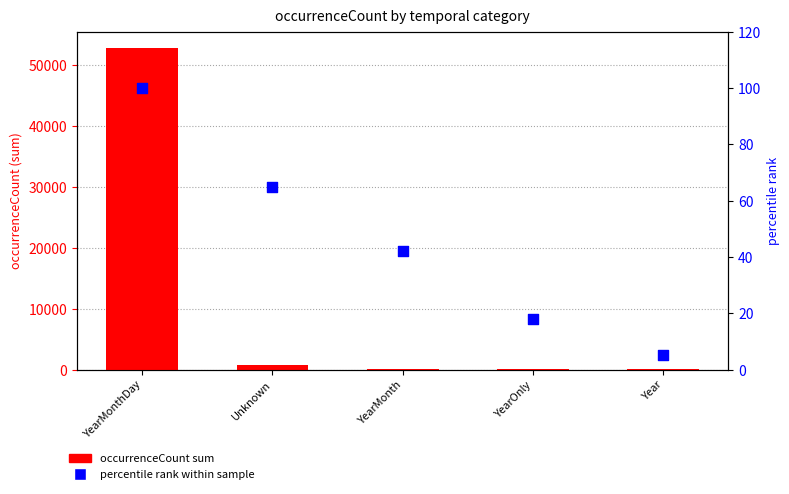

Which series has the largest total across all categories?

occurrenceCount sum